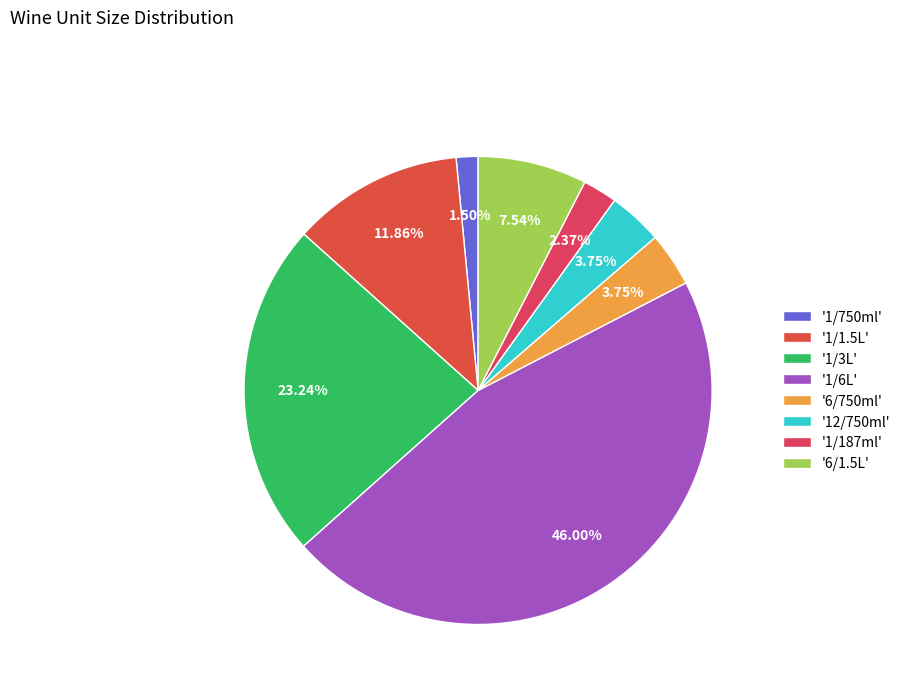

To the nearest percent, what is the difference between the largest and smallest slice percentages?

44%